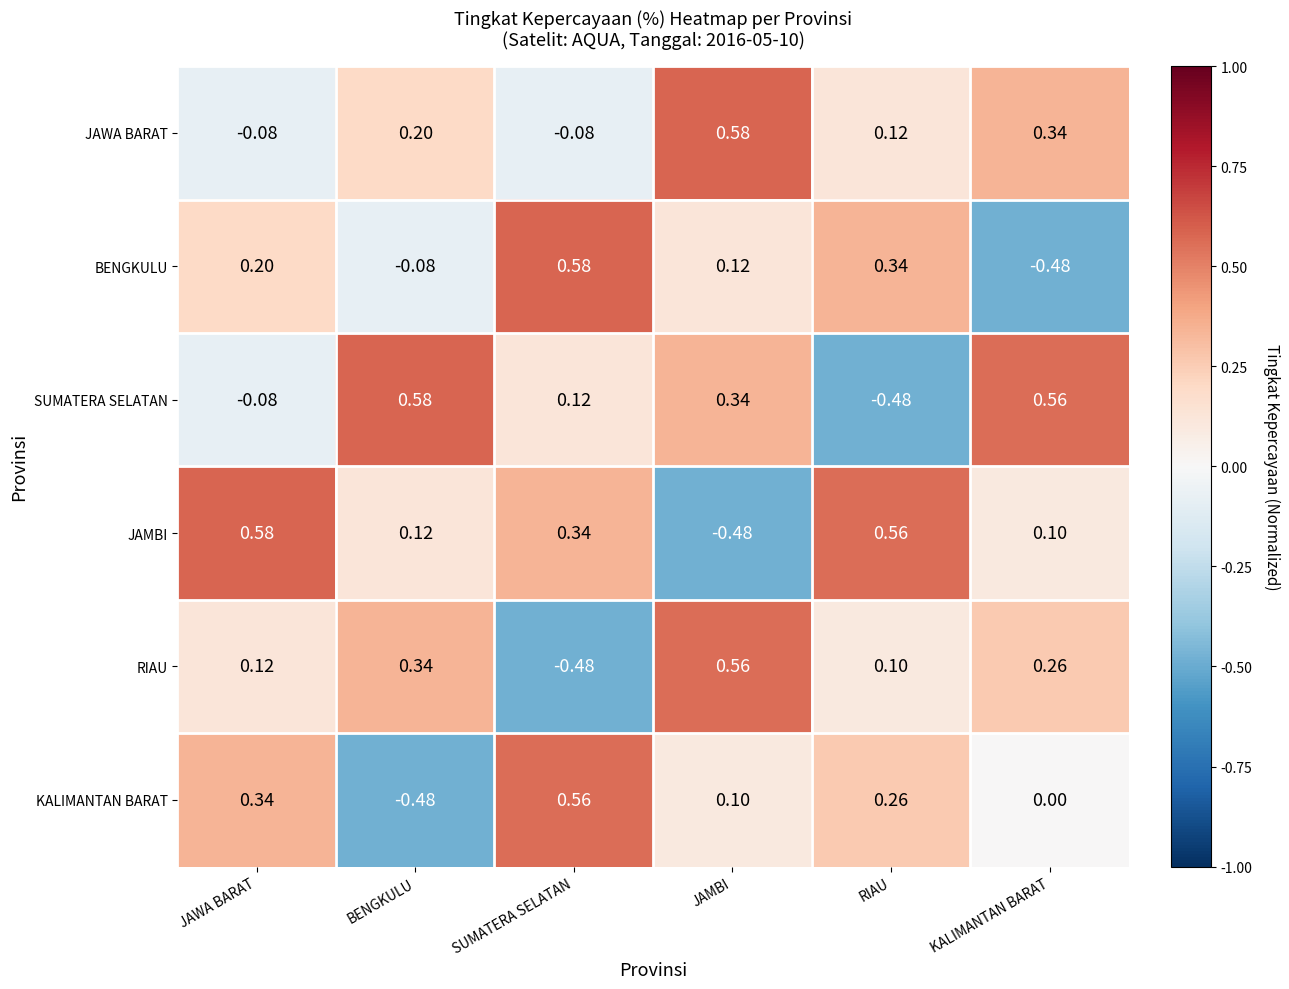

At which category is the sum across all series the highest?

JAMBI